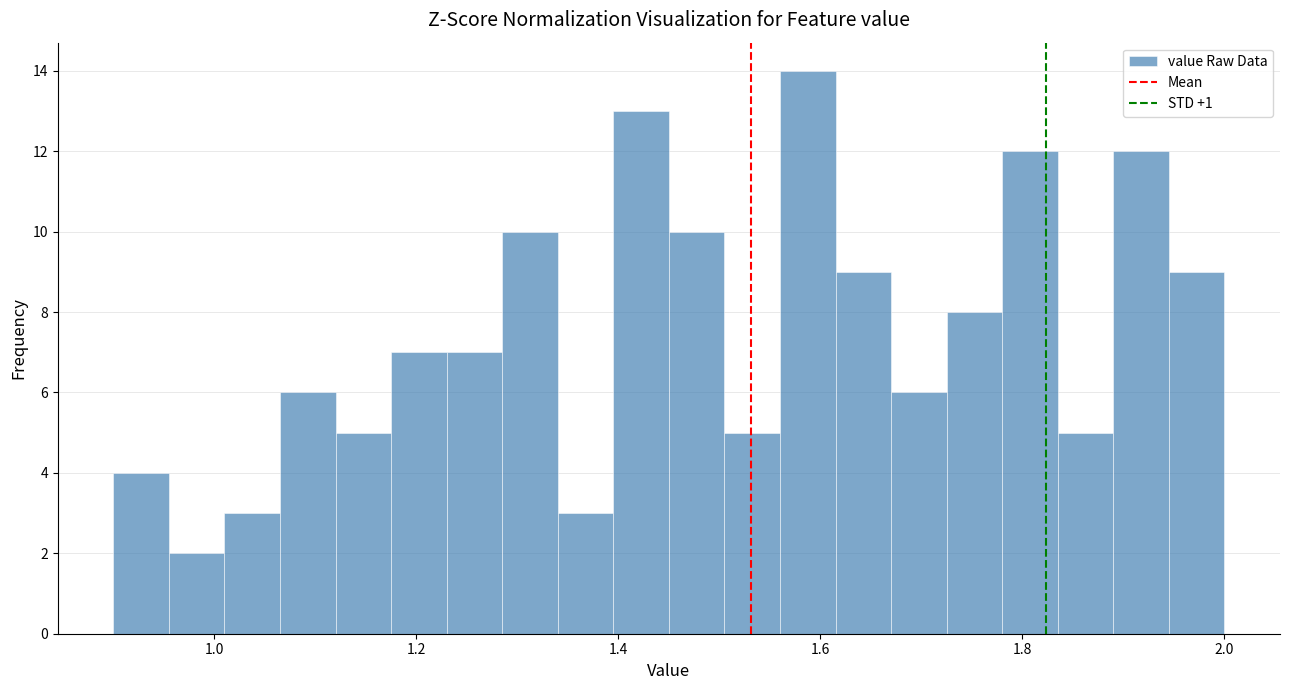

Around what value on the x-axis is the tallest bar? Give the approximate position of its centre, as read against the axis.

1.58